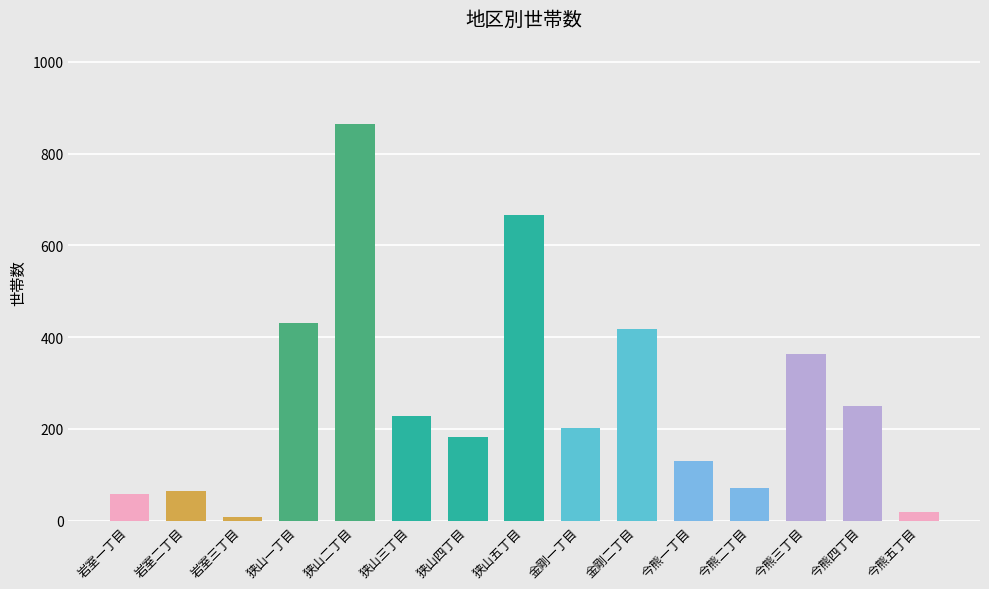

What is the maximum value shown in the chart?

865